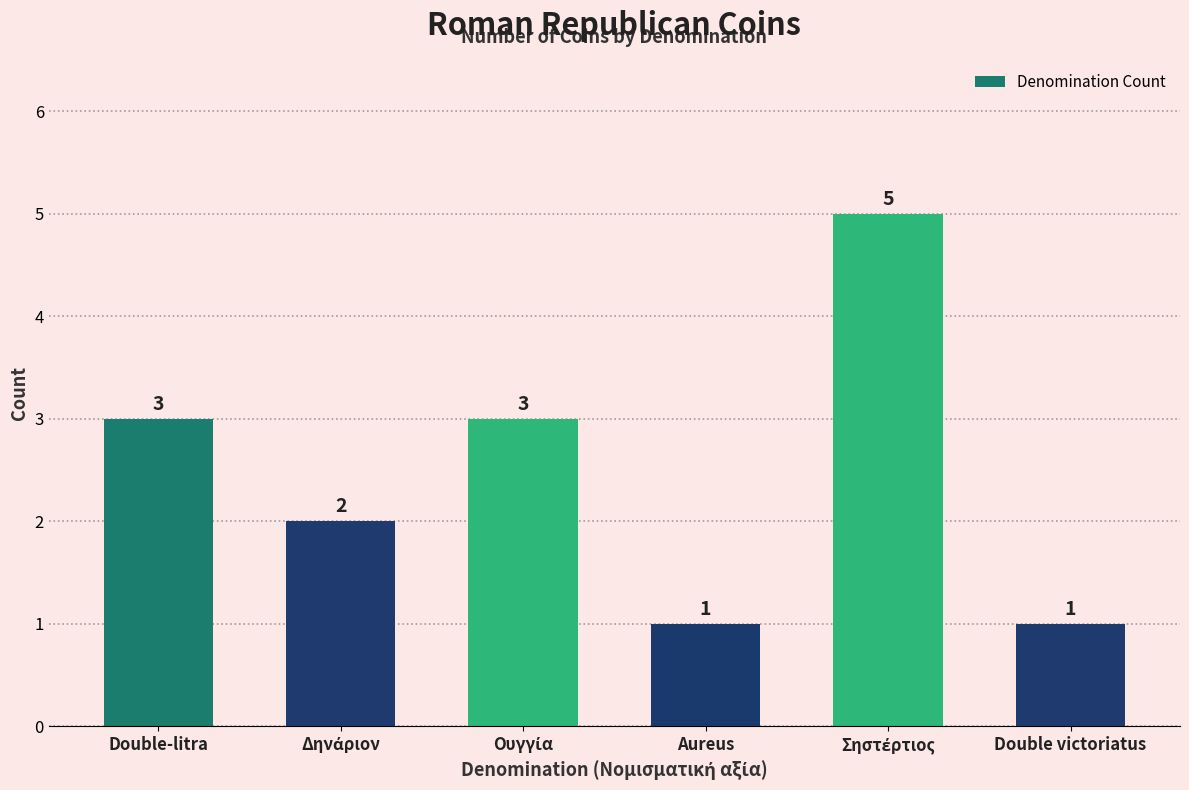

True or false: the data shows 3 at Double-litra.

True